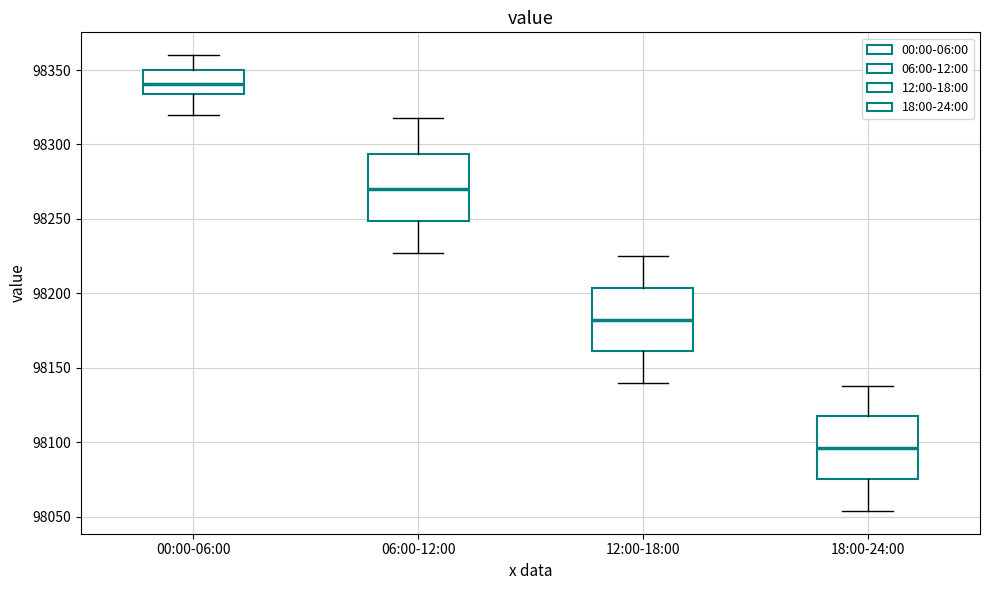

Reading left to right, read every box against the y-axis: the position of its median line, the range the box covers, and the ends of its whiskers. The values are not printed on the chart, so give them approximately, as read against the axis.

00:00-06:00: median 98340, box 98335 to 98350, whiskers 98320 to 98360
06:00-12:00: median 98270, box 98250 to 98295, whiskers 98225 to 98320
12:00-18:00: median 98180, box 98160 to 98205, whiskers 98140 to 98225
18:00-24:00: median 98095, box 98075 to 98120, whiskers 98055 to 98140